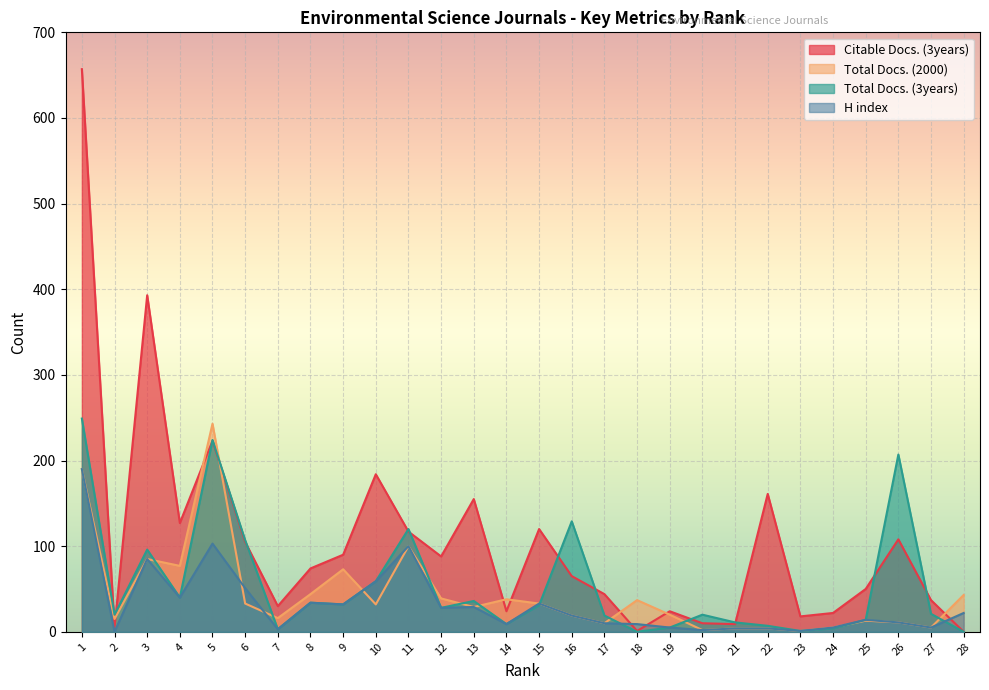

True or false: Citable Docs. (3years) and H index cross at least once.

True